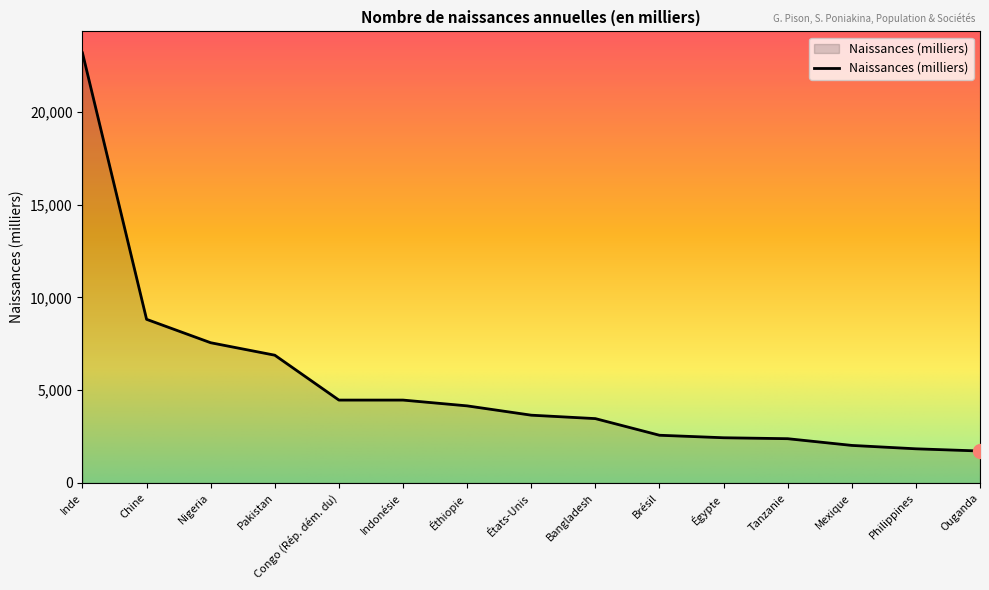

What is the change in value from Nigeria to Égypte?

-5123